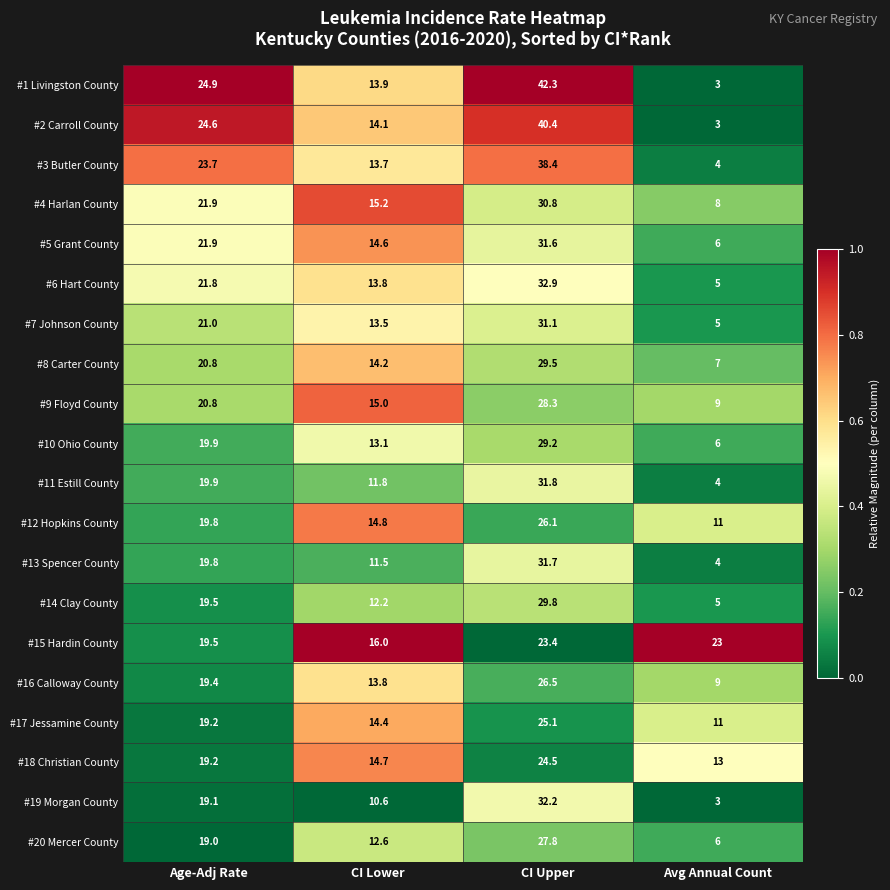

How many data points does each series have?

4